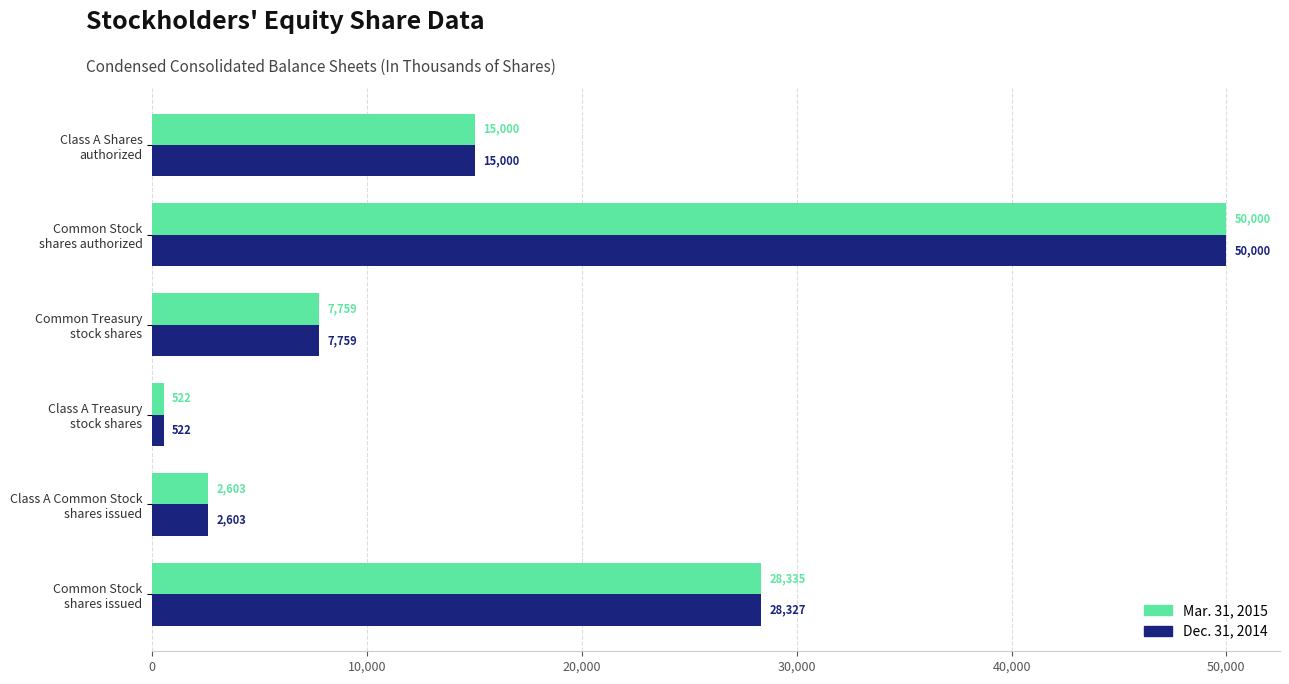

What is the difference between the maximum and minimum values in the Mar. 31, 2015 series?

49478